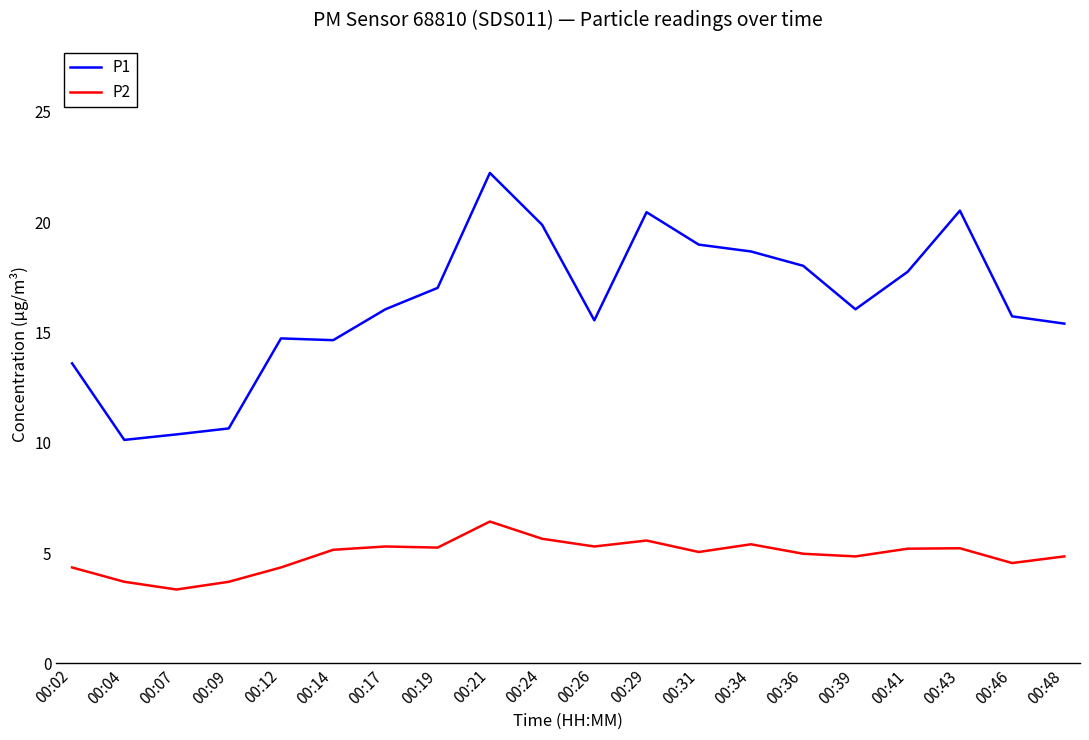

Which series has the widest spread of values?

P1